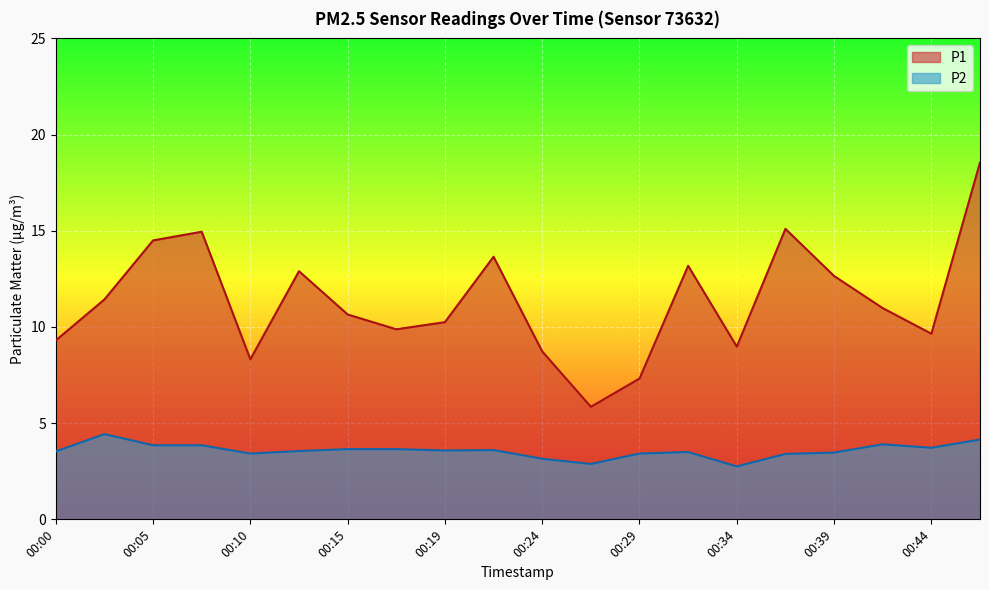

What is the sum of all P2 values?

71.5